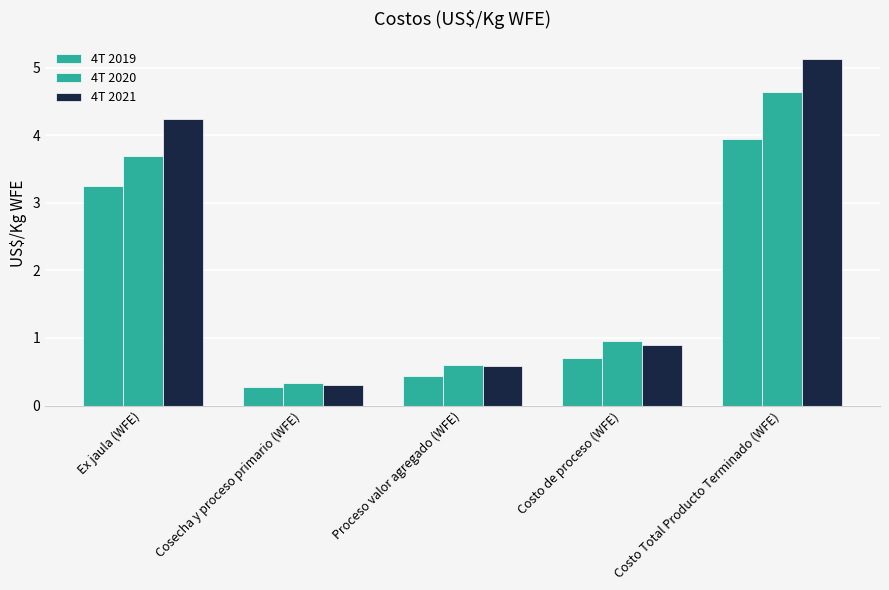

The value of 4T 2021 at Cosecha y proceso primario (WFE) is 0.3. True or false?

True